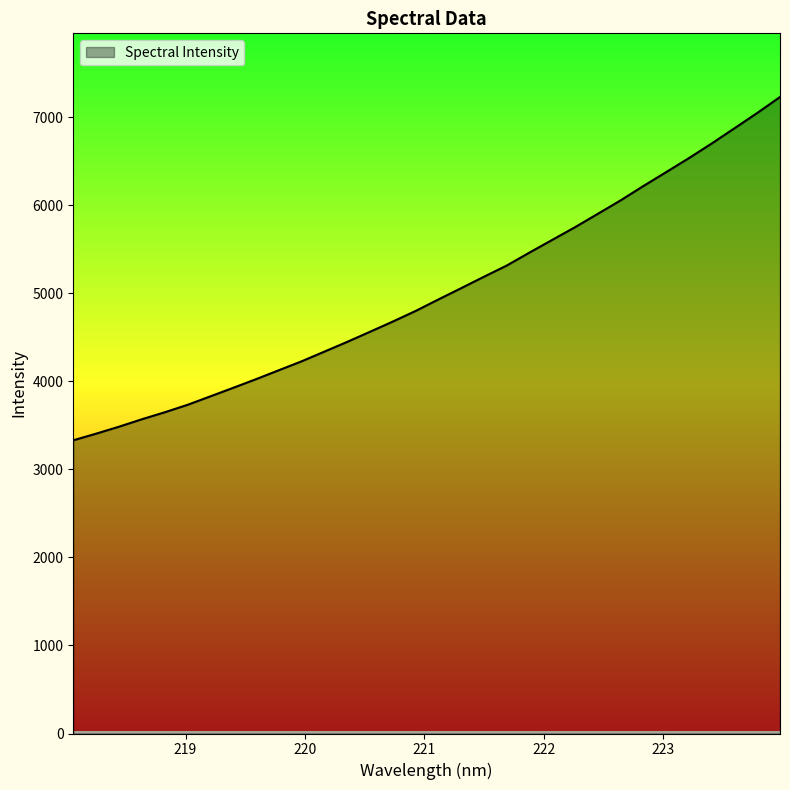

What is the difference between the maximum and minimum values?

3899.7